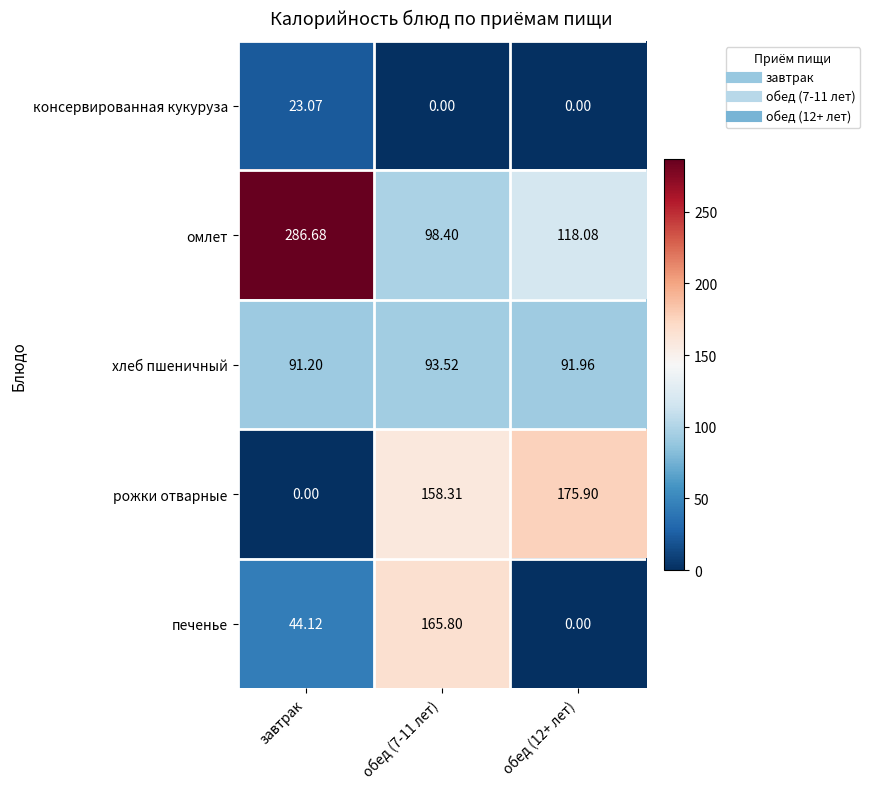

Where does the печенье series first go above 44?

завтрак